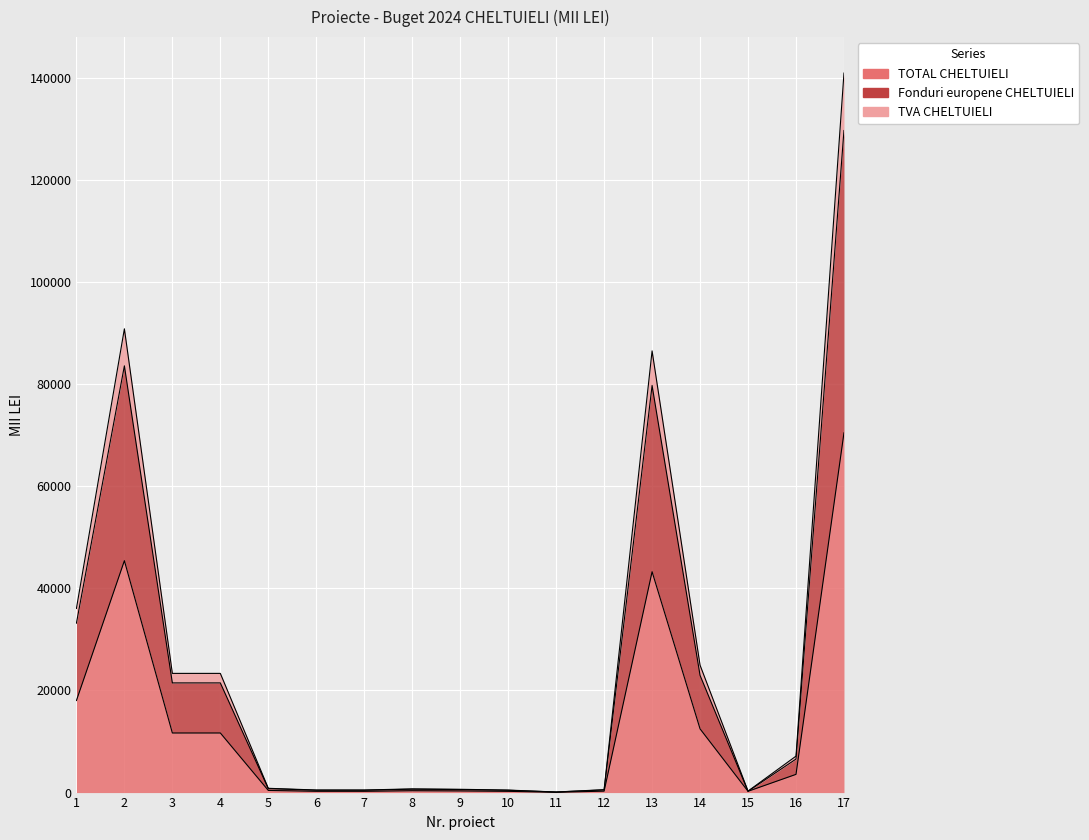

The TVA CHELTUIELI series shows 999.9 at 8. True or false?

False